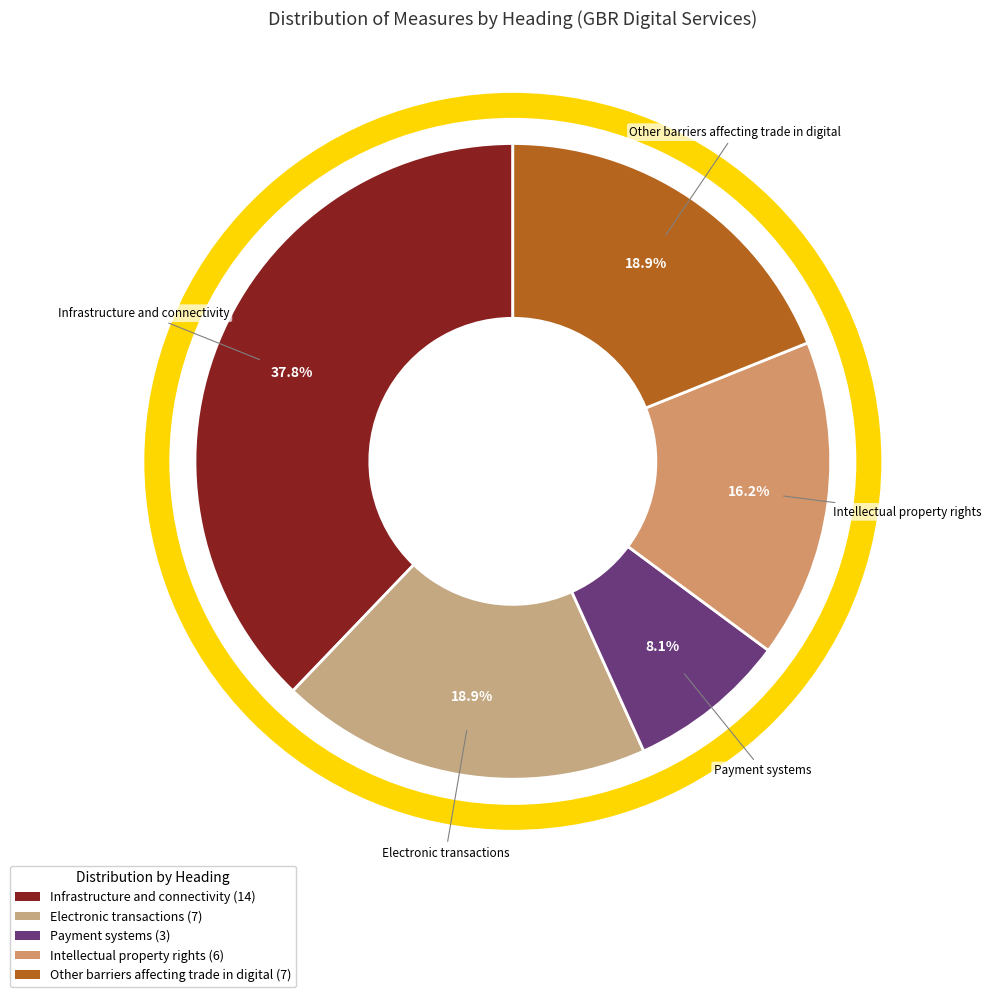

Approximately how many times larger is the value at Intellectual property rights compared to Electronic transactions?

0.9